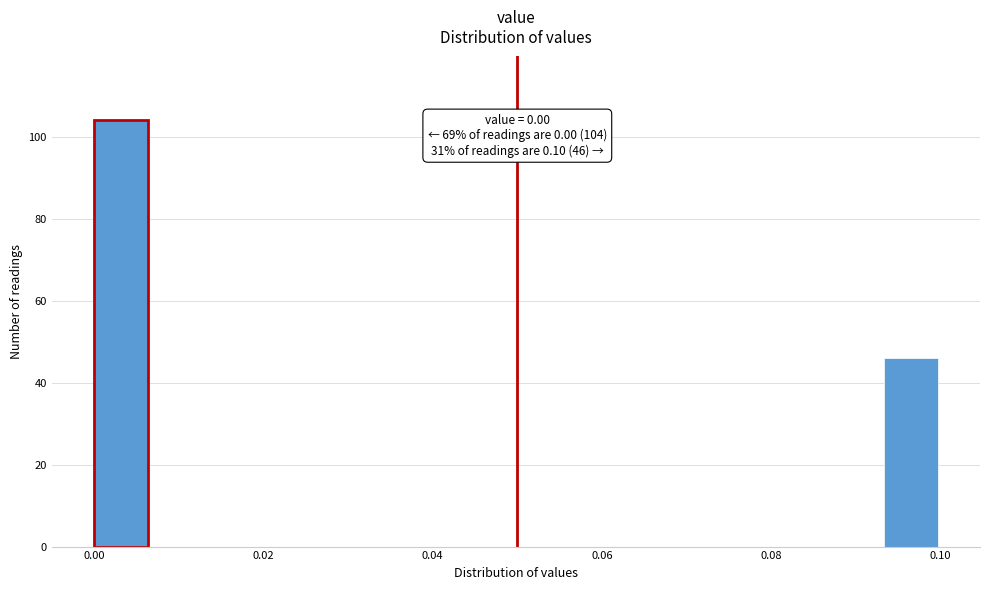

Around what value on the x-axis is the tallest bar? Give the approximate position of its centre, as read against the axis.

0.004